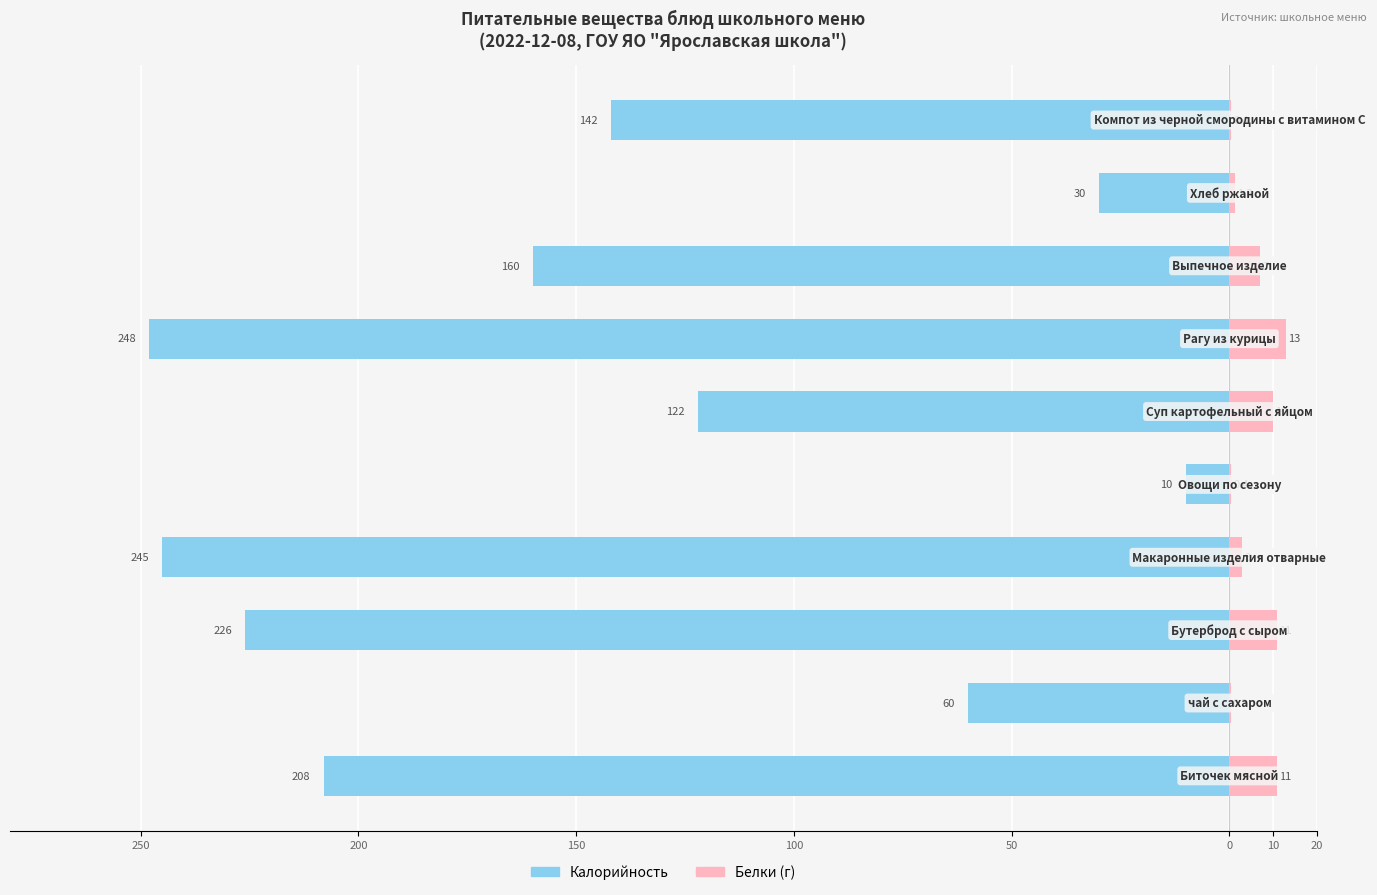

What is the average value of the Белки series?

5.7